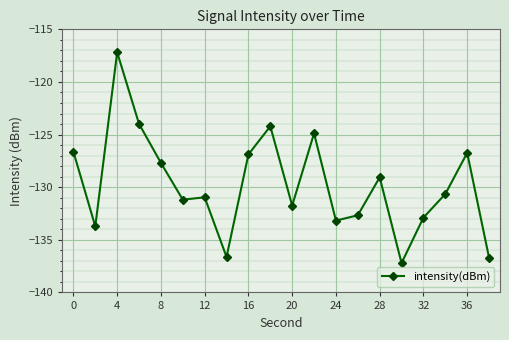

True or false: the data has more than 2 interior local peaks.

True